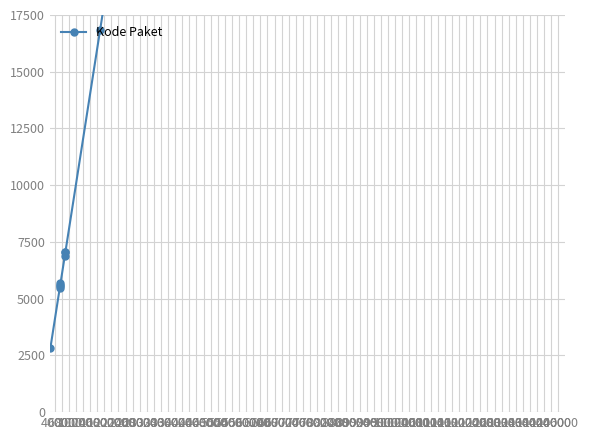

Reading left to right, transcribe all the data shown in this chart.

2820	5486	5553	5599	5669	6883	7039	7071	16819	27623	30187	144861